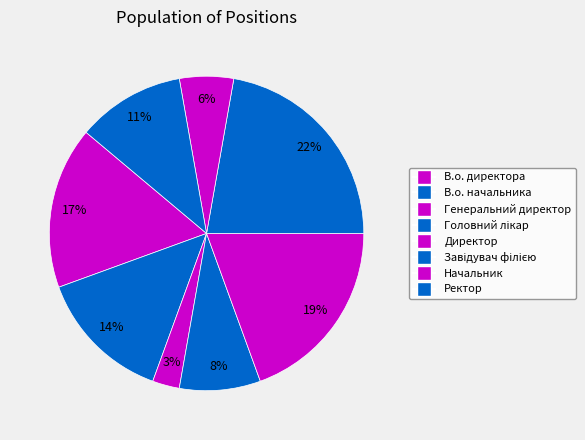

What percentage is the Начальник slice, to the nearest percent?

6%